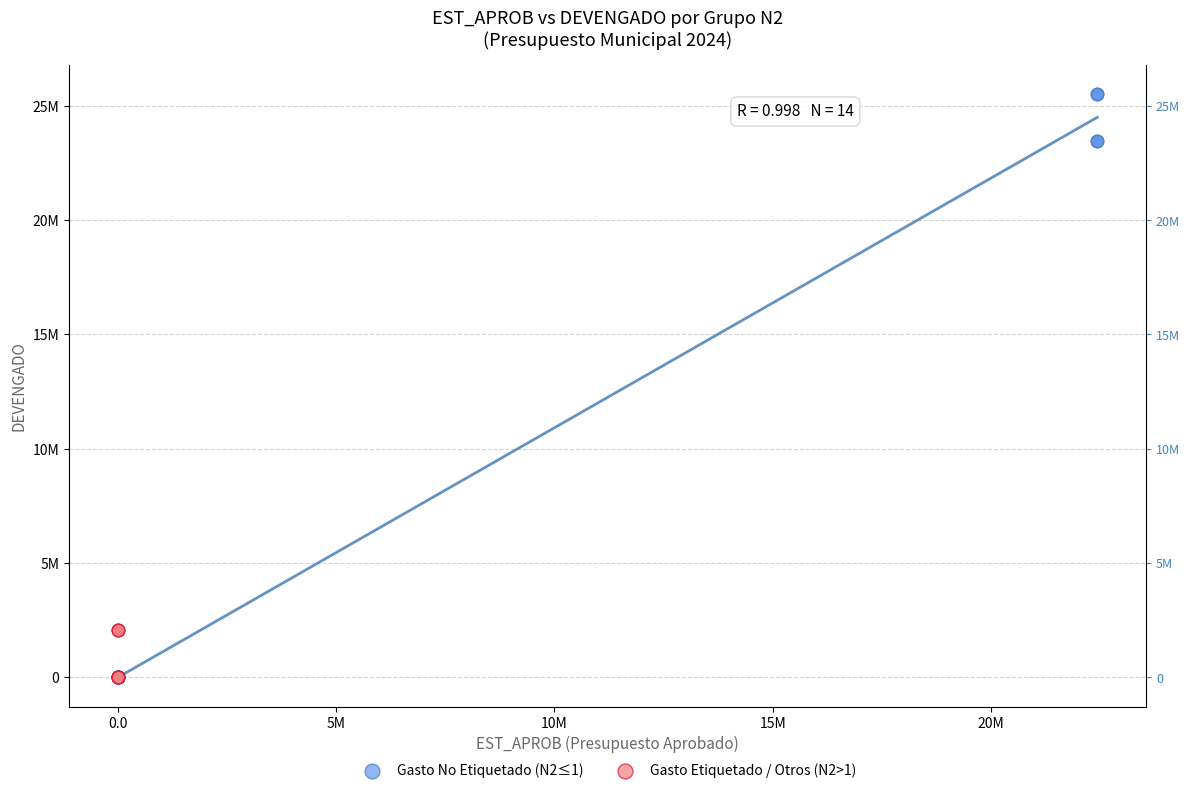

Which series reaches the maximum Y coordinate?

Gasto No Etiquetado (N2≤1)